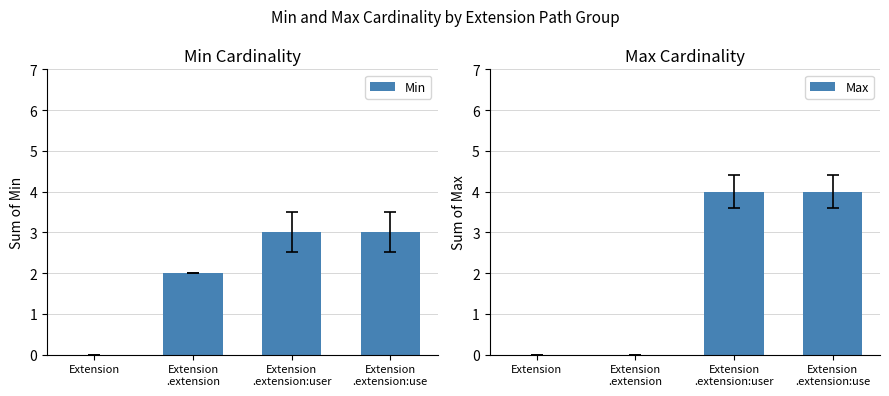

What are all the series names shown in the legend?

Min, Max